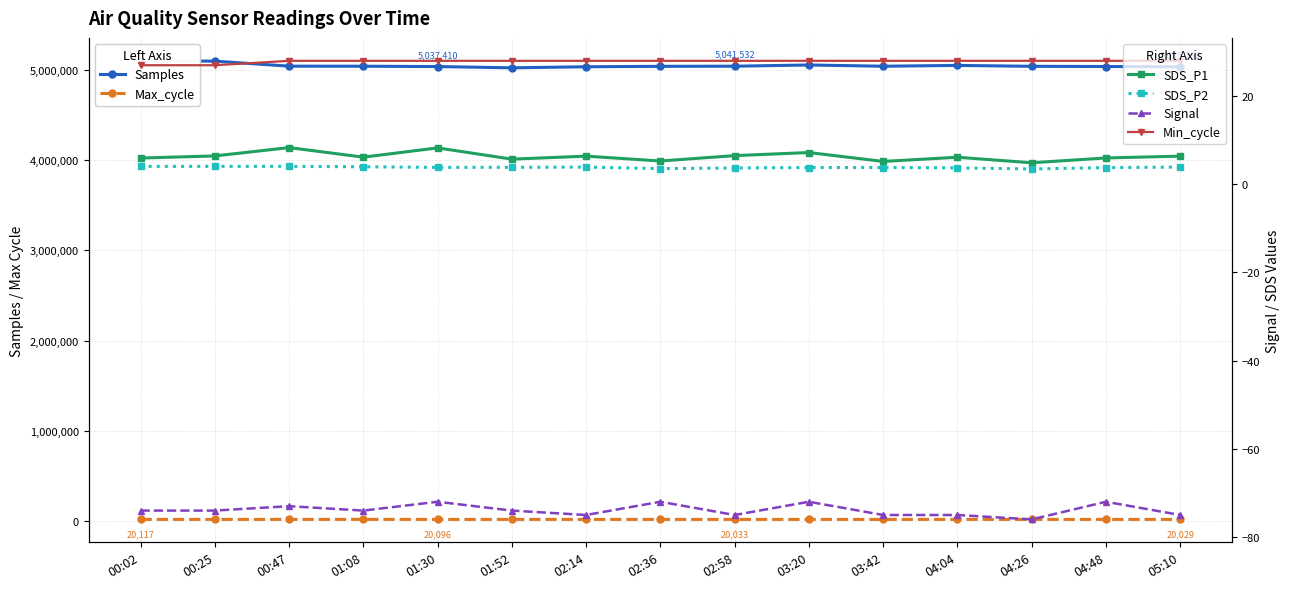

What is the label of the 2nd point from the right?

04:48